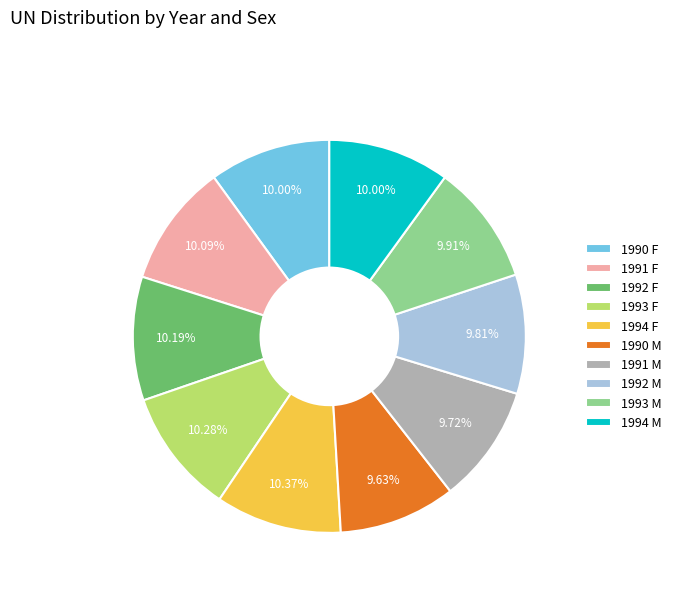

What percentage do 1993 F and 1992 F together represent?

20.5%